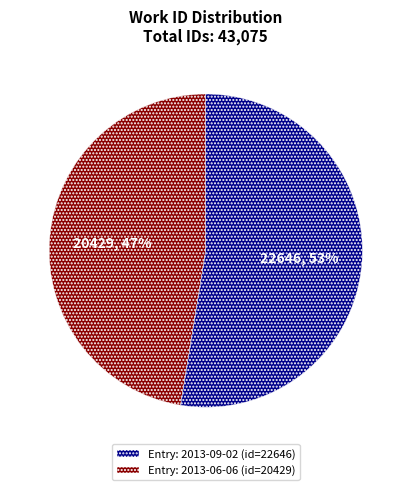

Does any single category account for the majority?

Yes